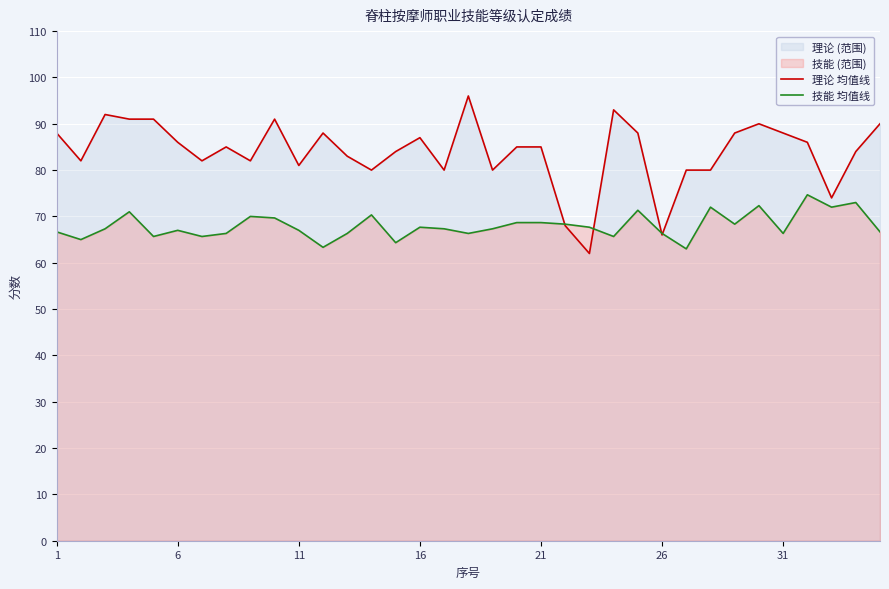

What is the total value across all series at 16?

154.7